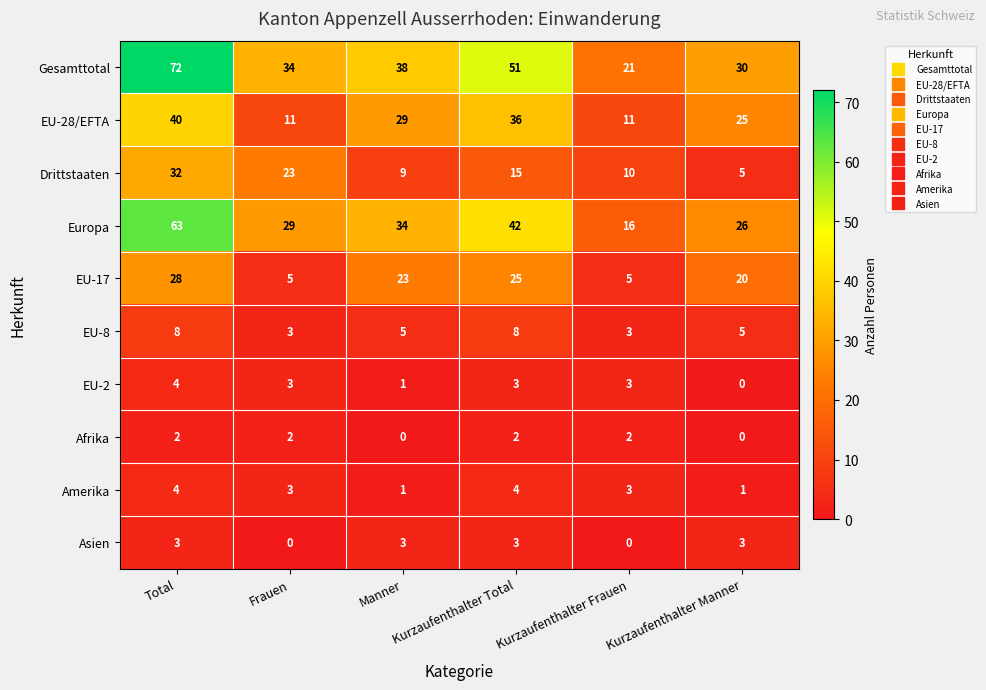

Count the number of categories in the chart.

6